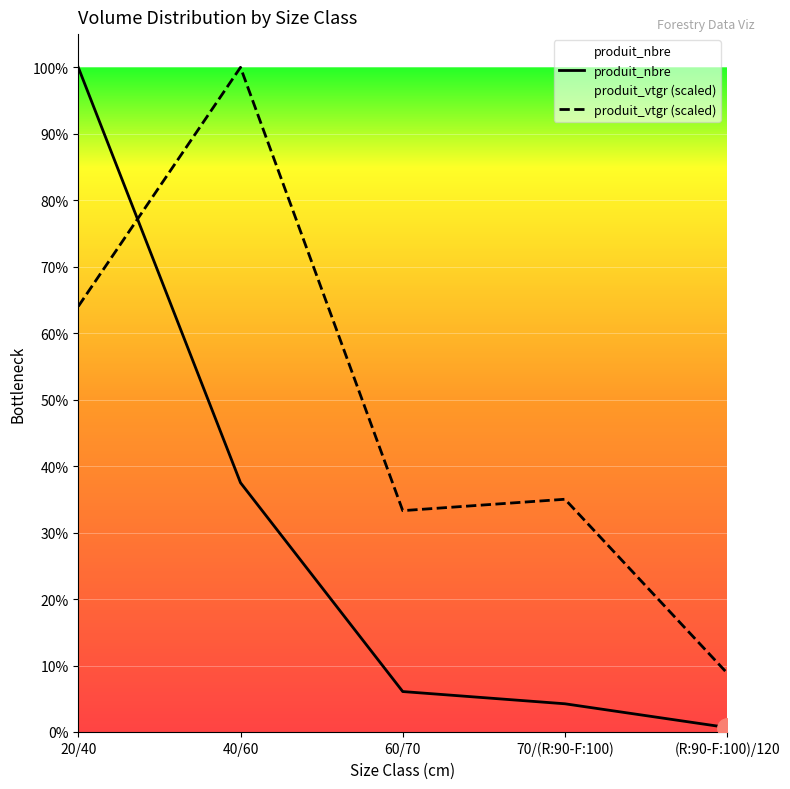

Which series has the widest spread of values?

produit_nbre